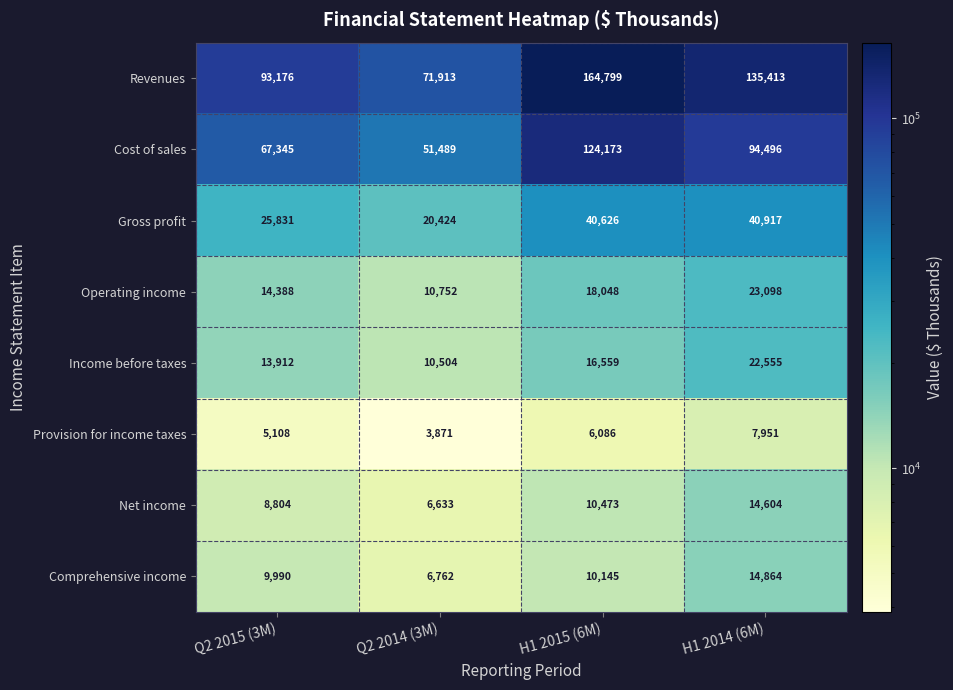

What is the spread (max minus min) of values at Q2 2015 (3M)?

88068